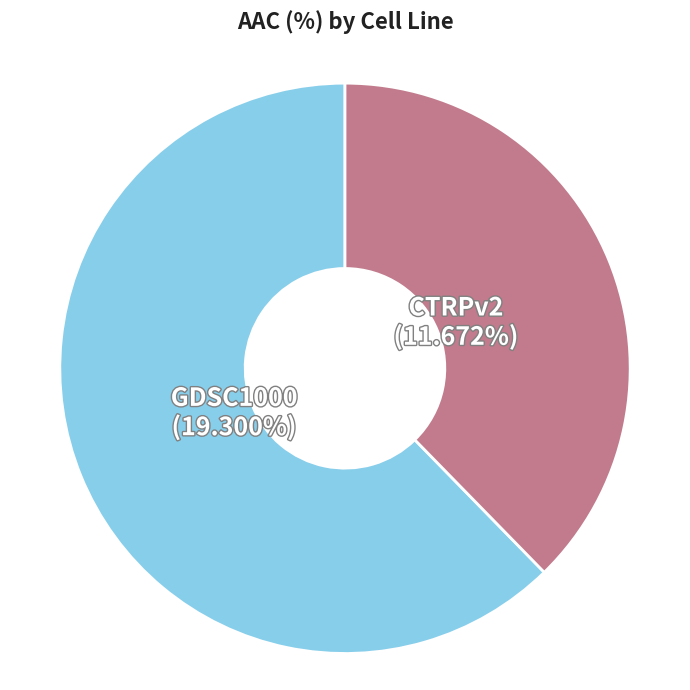

What is the smallest slice in the pie chart?

CTRPv2